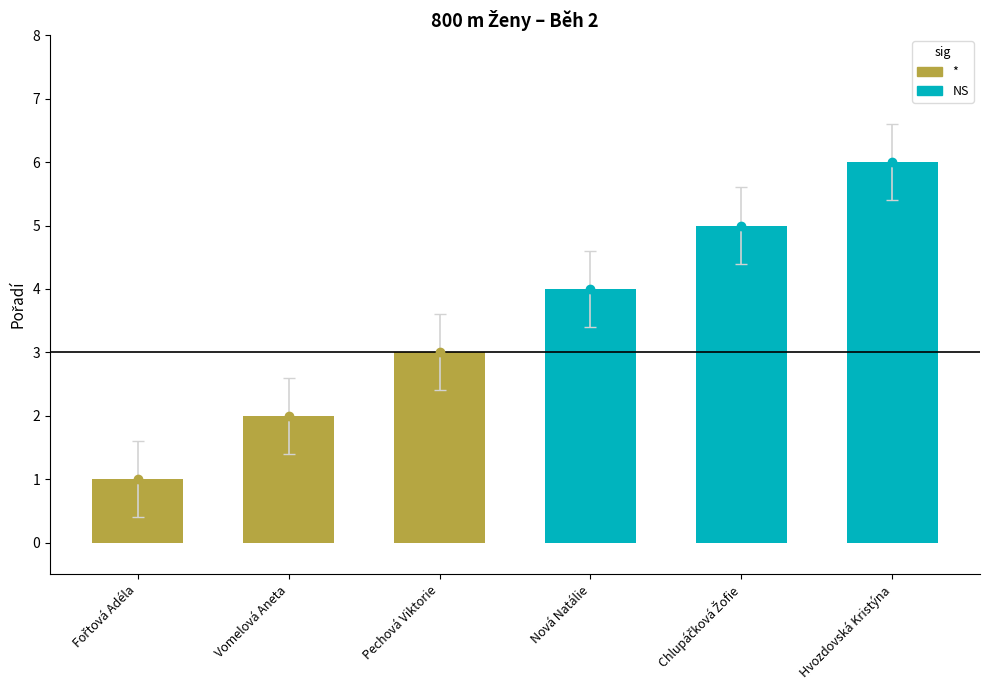

What is the maximum value shown in the chart?

6